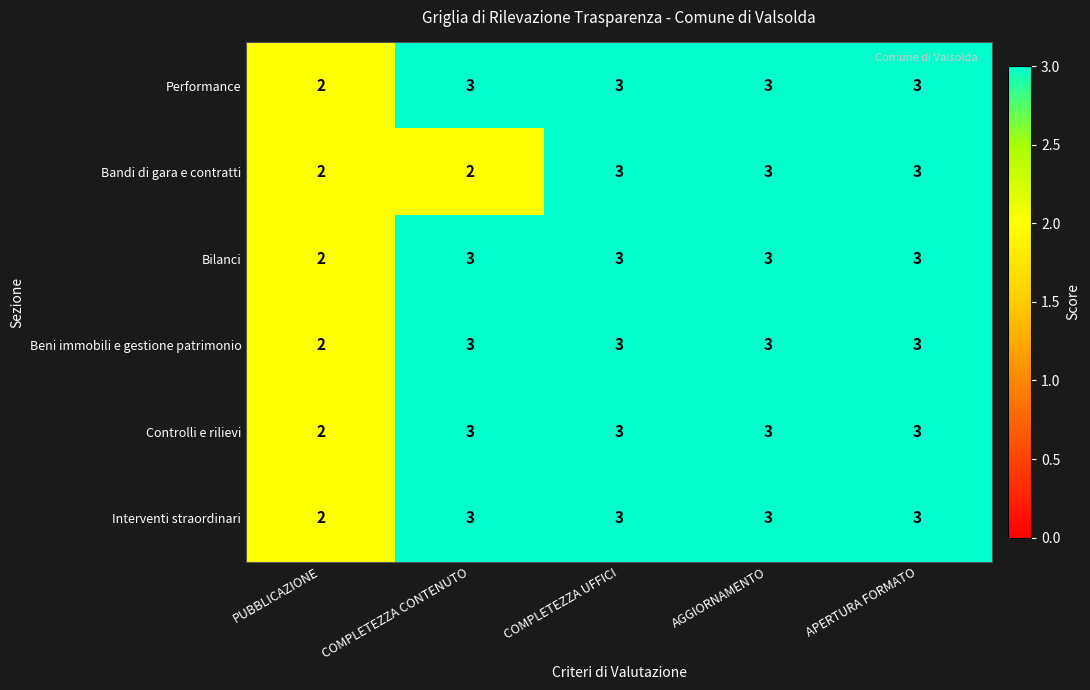

What is the highest value of the Bandi di gara e contratti series?

3